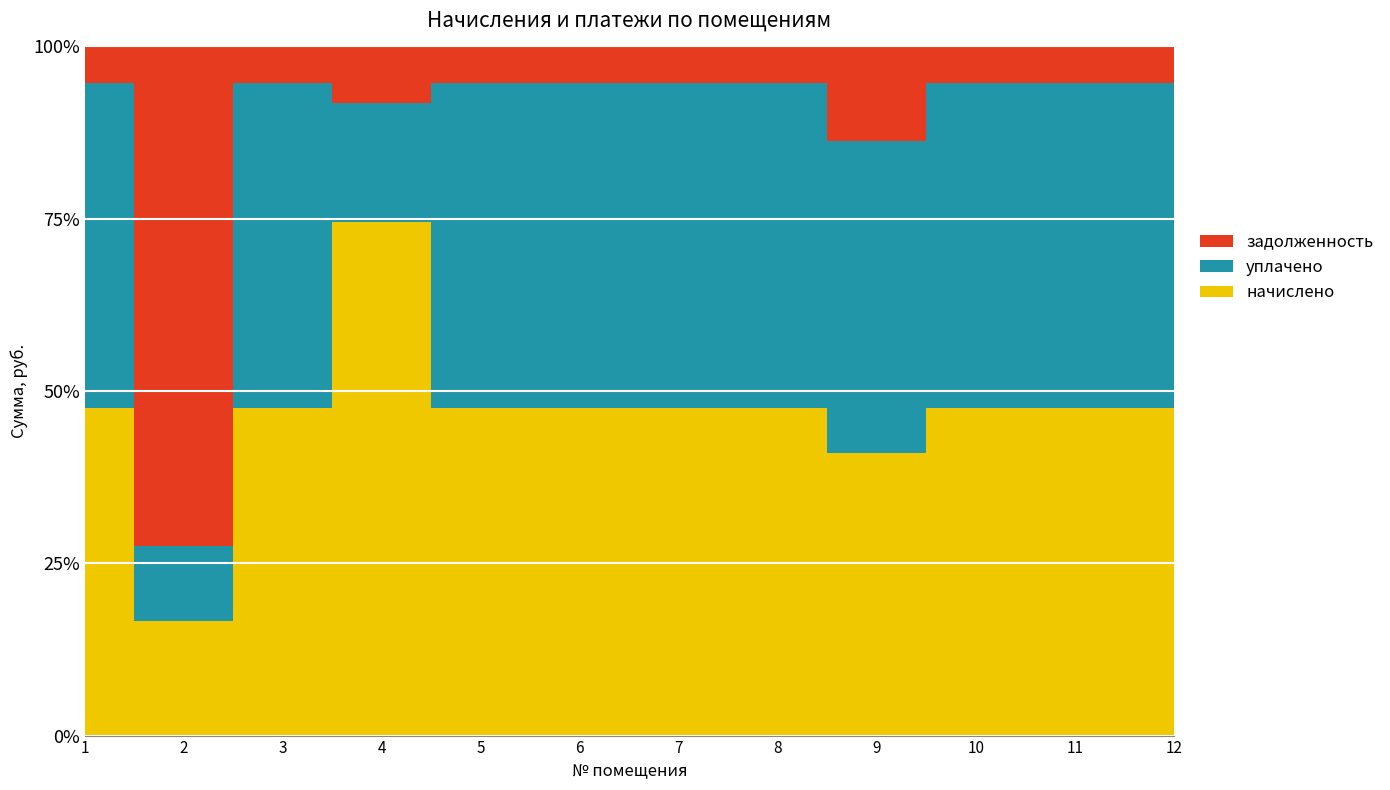

What is the approximate value of уплачено at 7?

4174.8